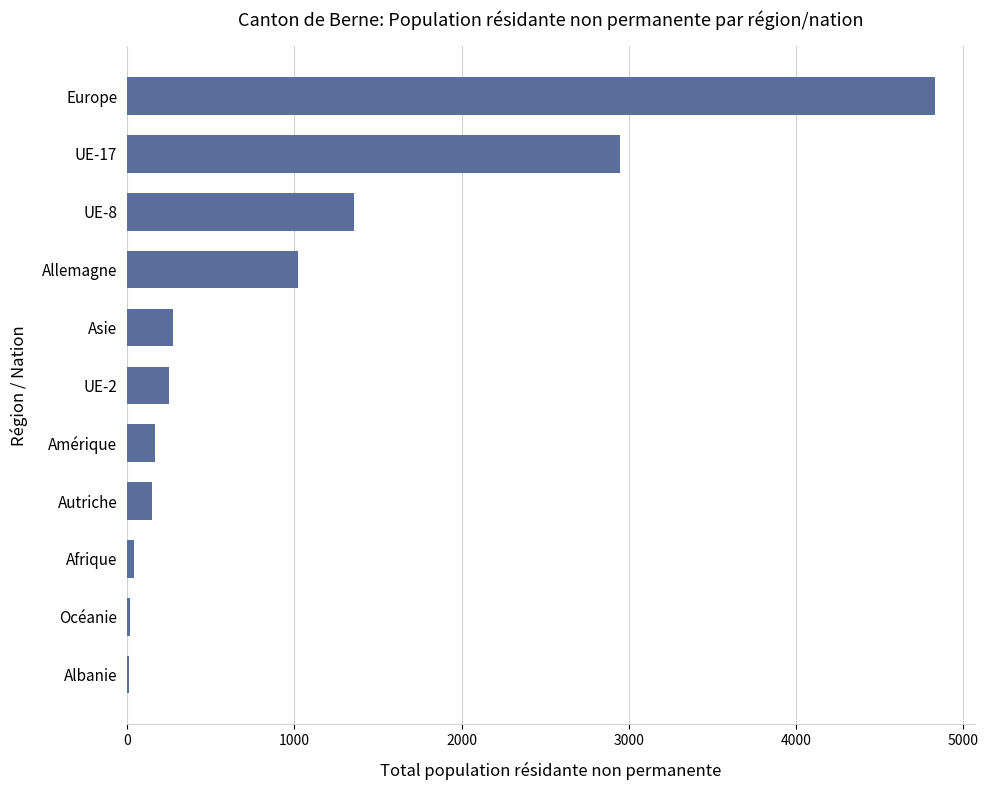

What is the ratio of the value at Europe to the value at Amérique?

28.9